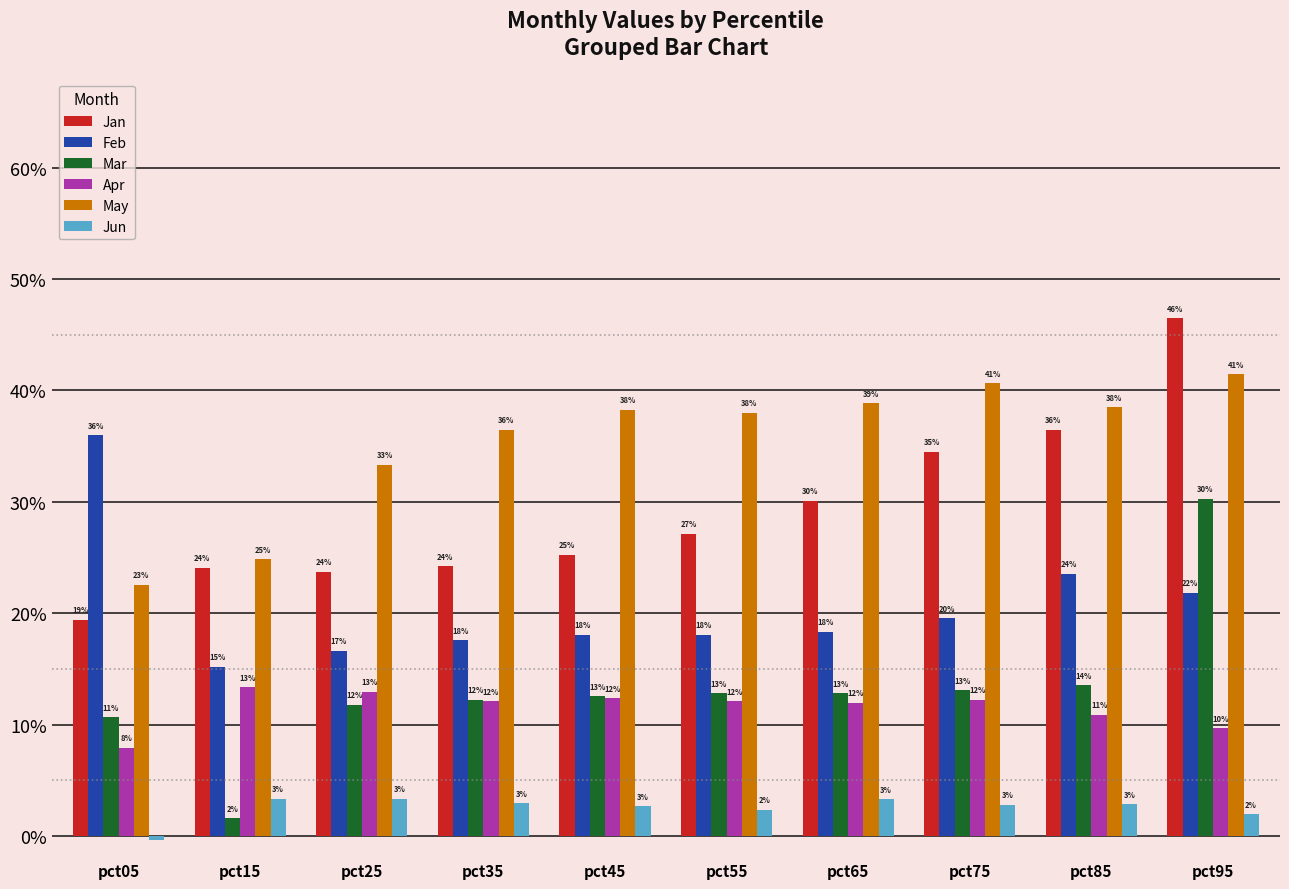

Read the Jan value at pct95.

0.5